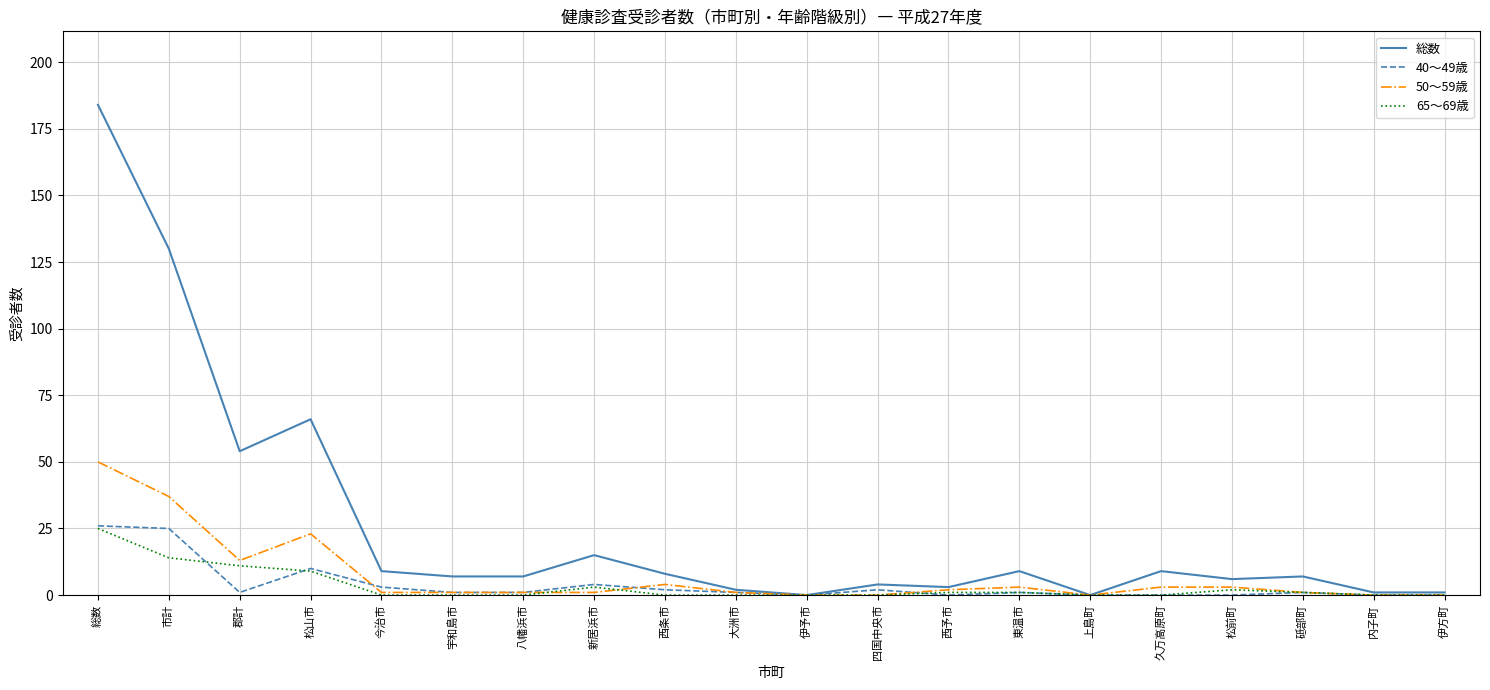

At which category is the sum across all series the highest?

総数